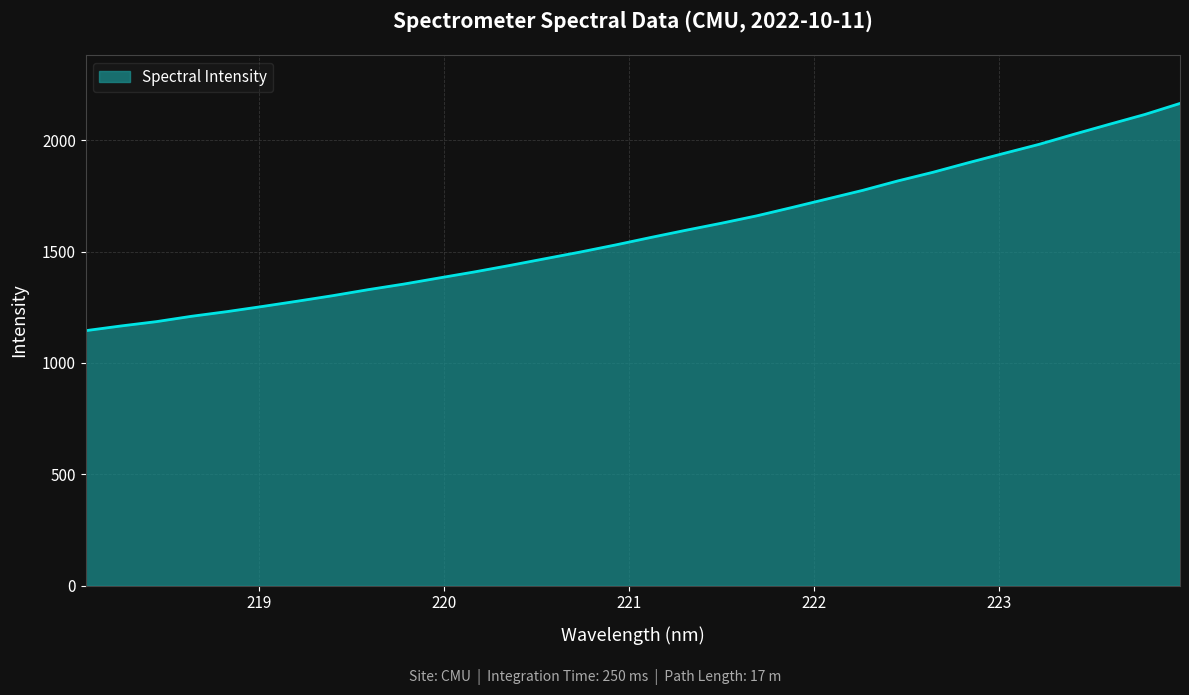

What is the difference between the maximum and minimum values?

1020.3